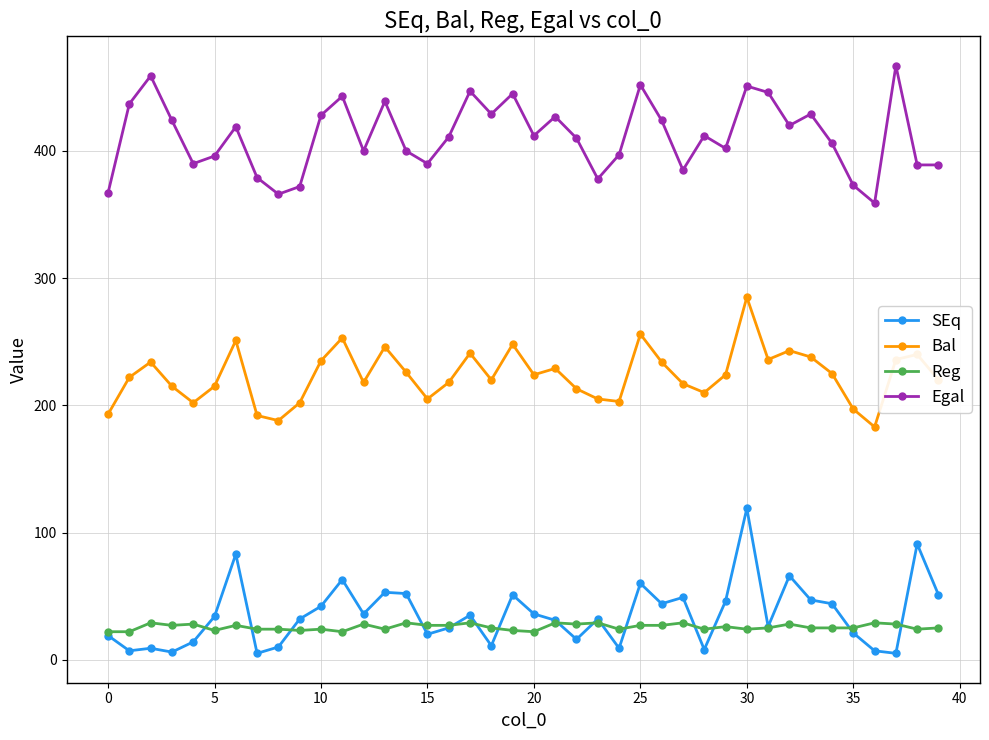

What is the difference between the maximum and minimum values in the Bal series?

102